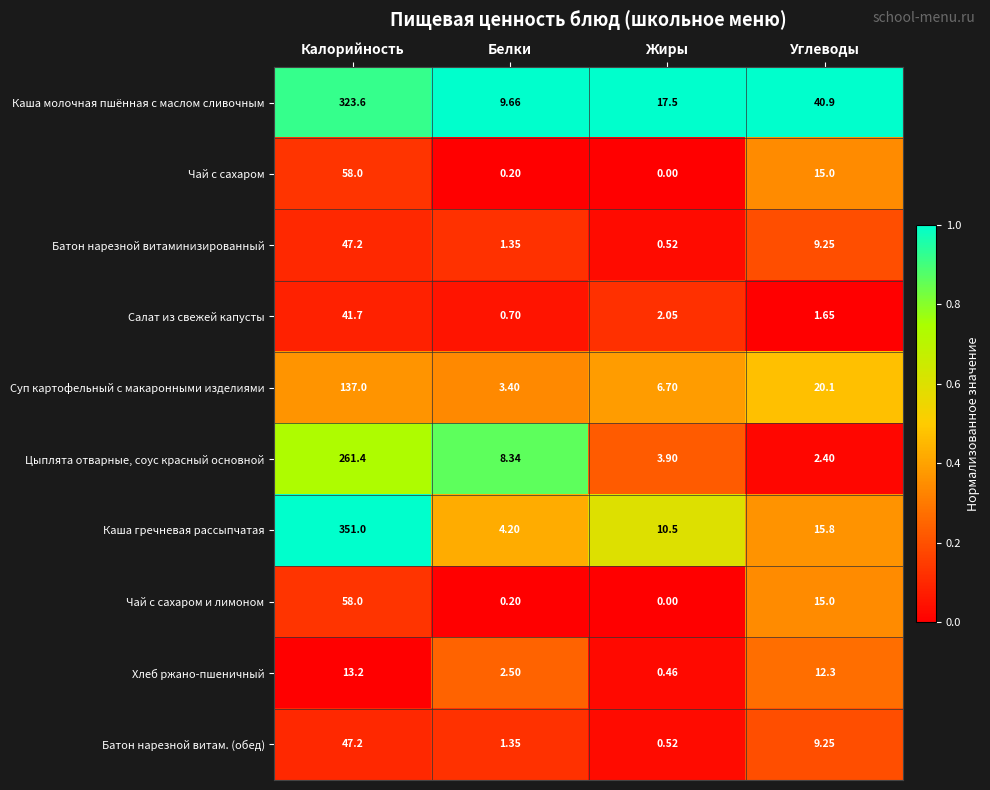

At which label does Чай с сахаром и лимоном reach its peak?

Калорийность